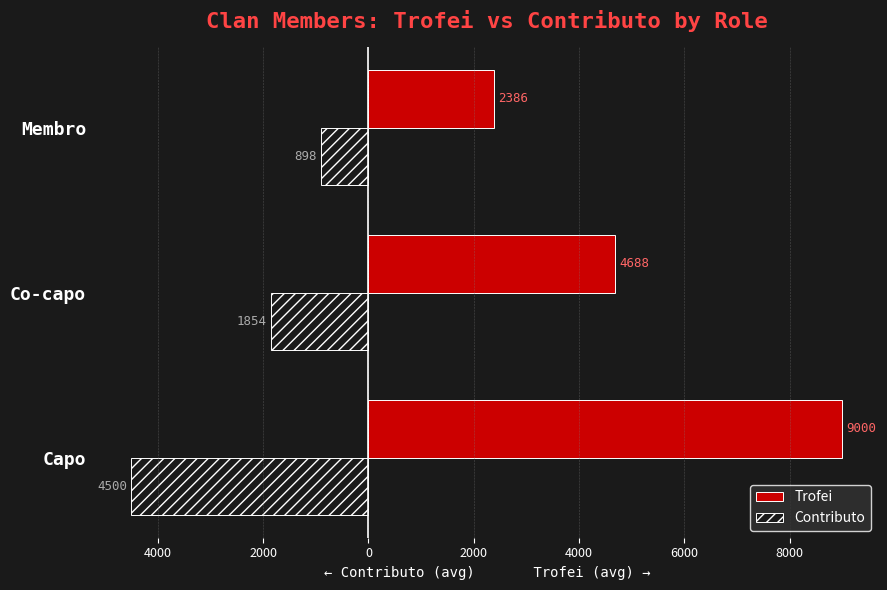

What are all the series names shown in the legend?

Trofei, Contributo